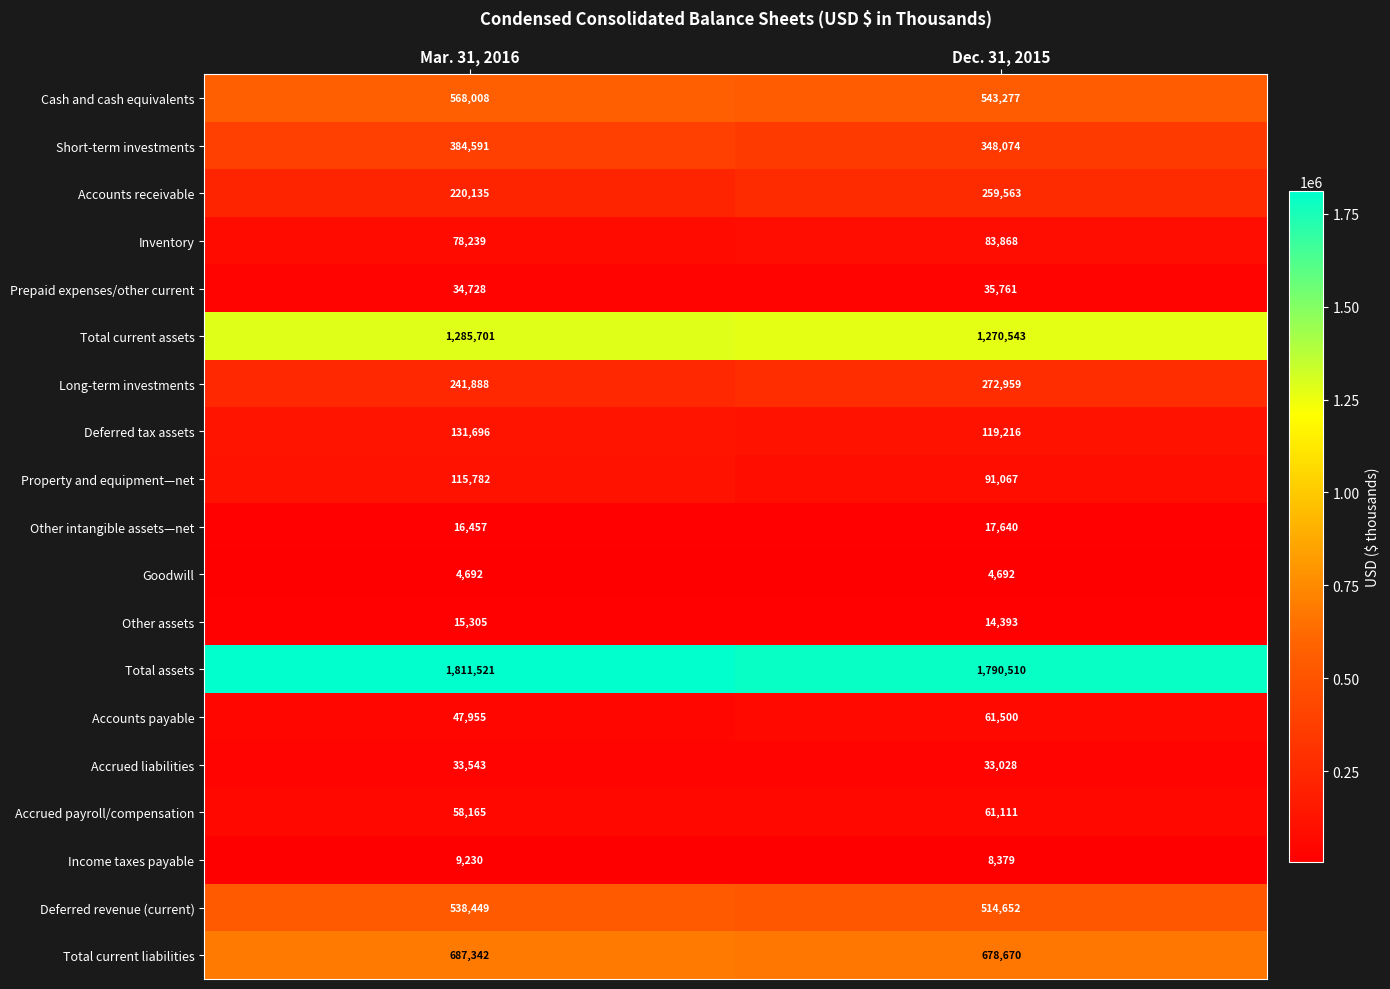

Where is Accounts payable nearest to the value 54727?

Mar. 31, 2016